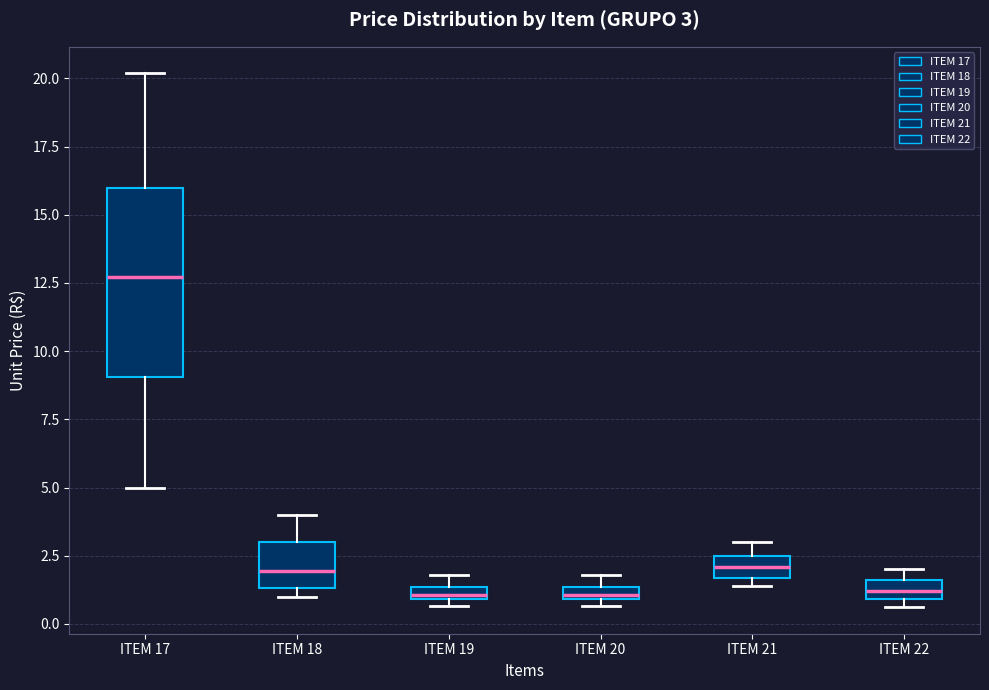

Comparing the boxes themselves (not the whiskers), which one is the tallest?

ITEM 17